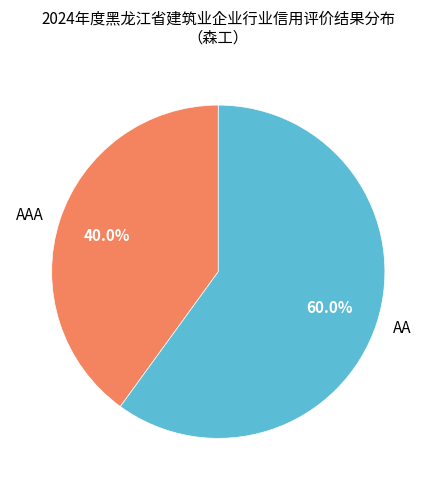

To the nearest percent, what is the difference between the largest and smallest slice percentages?

20%